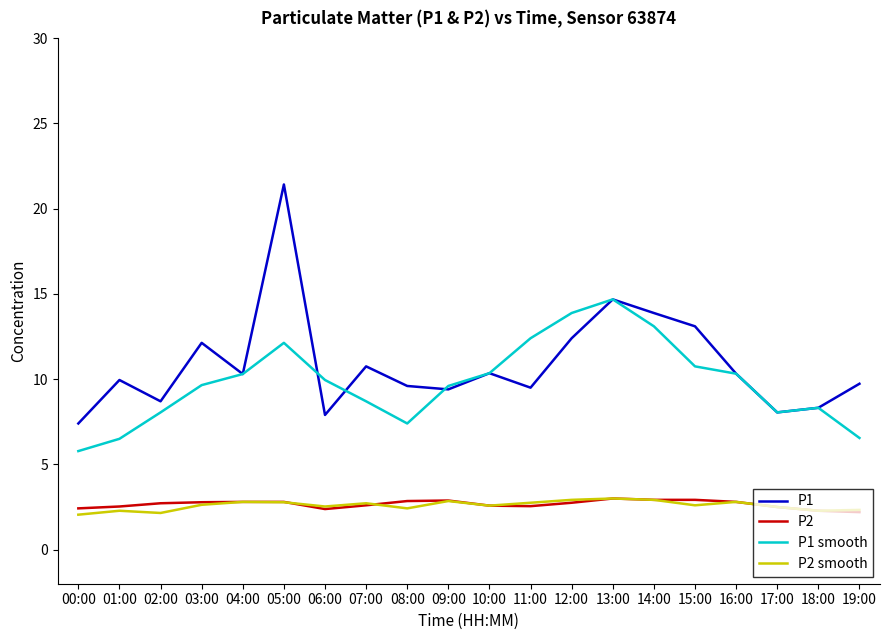

What position from the right is 18:00?

2